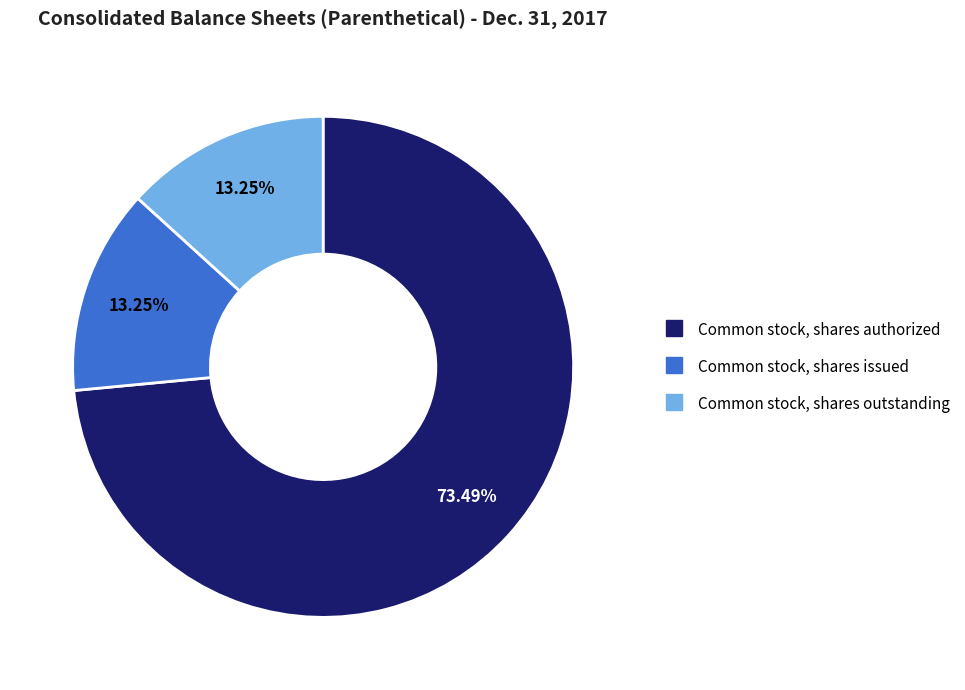

Is there any slice that represents more than half of the pie?

Yes